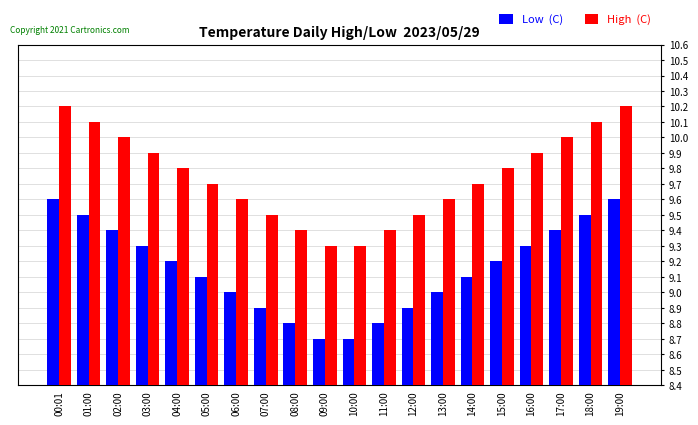

What is the greatest value displayed?

10.2